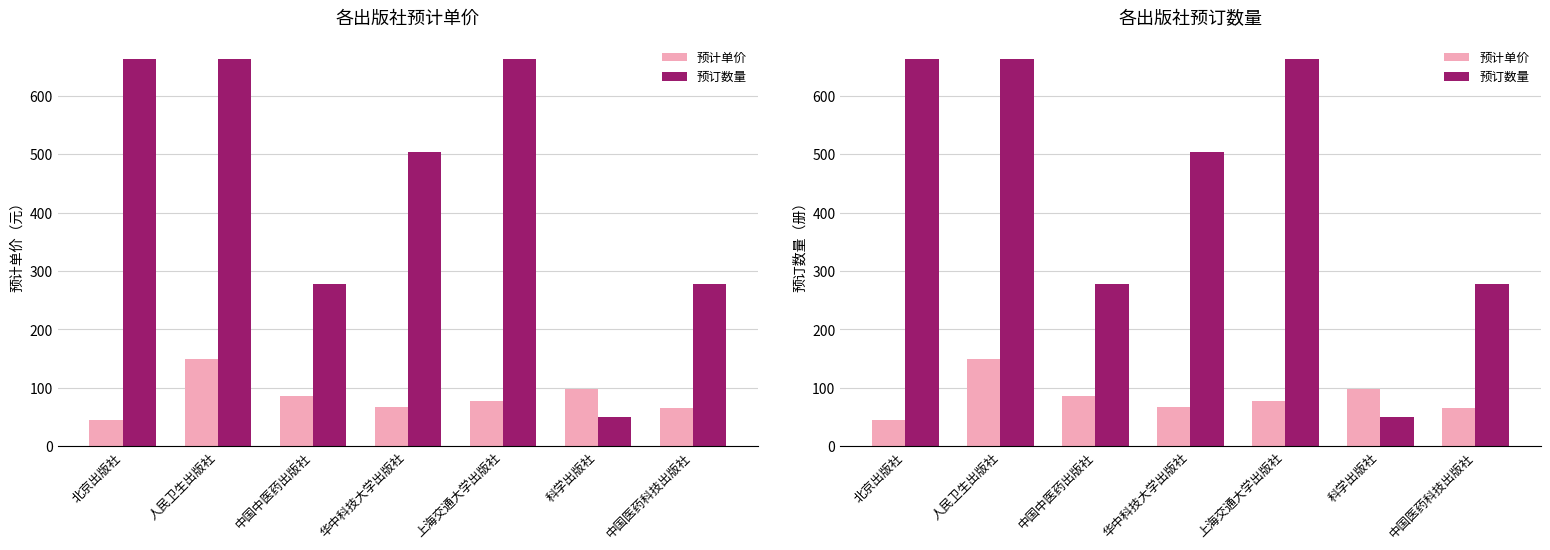

Read the 预计单价 value at 上海交通大学出版社, to the nearest 50.

100